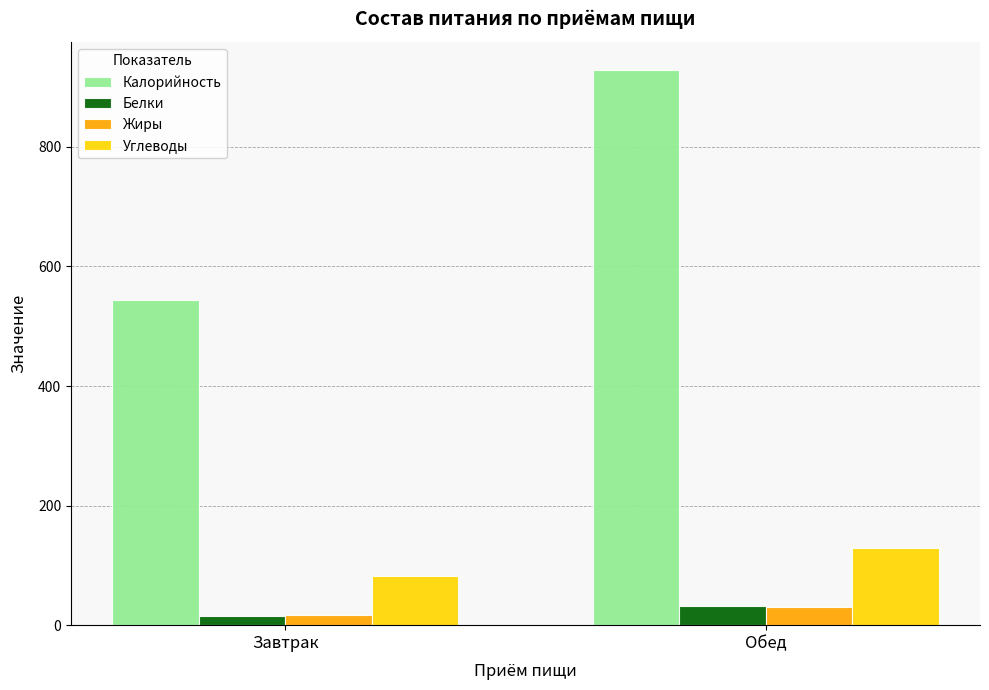

What is the total value across all series at Обед?

1121